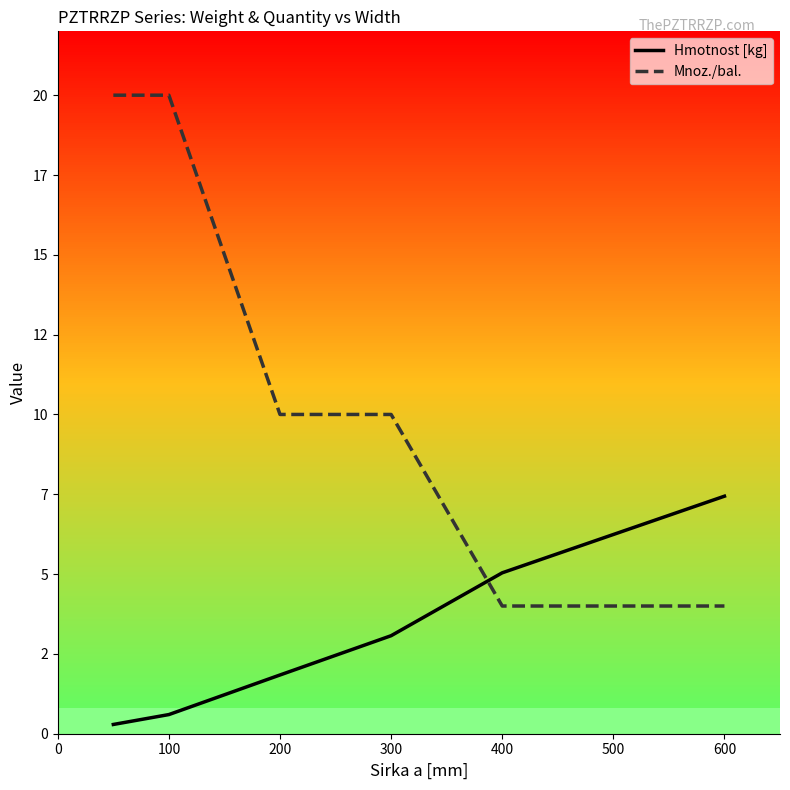

Which series has the largest total across all categories?

Mnoz./bal.